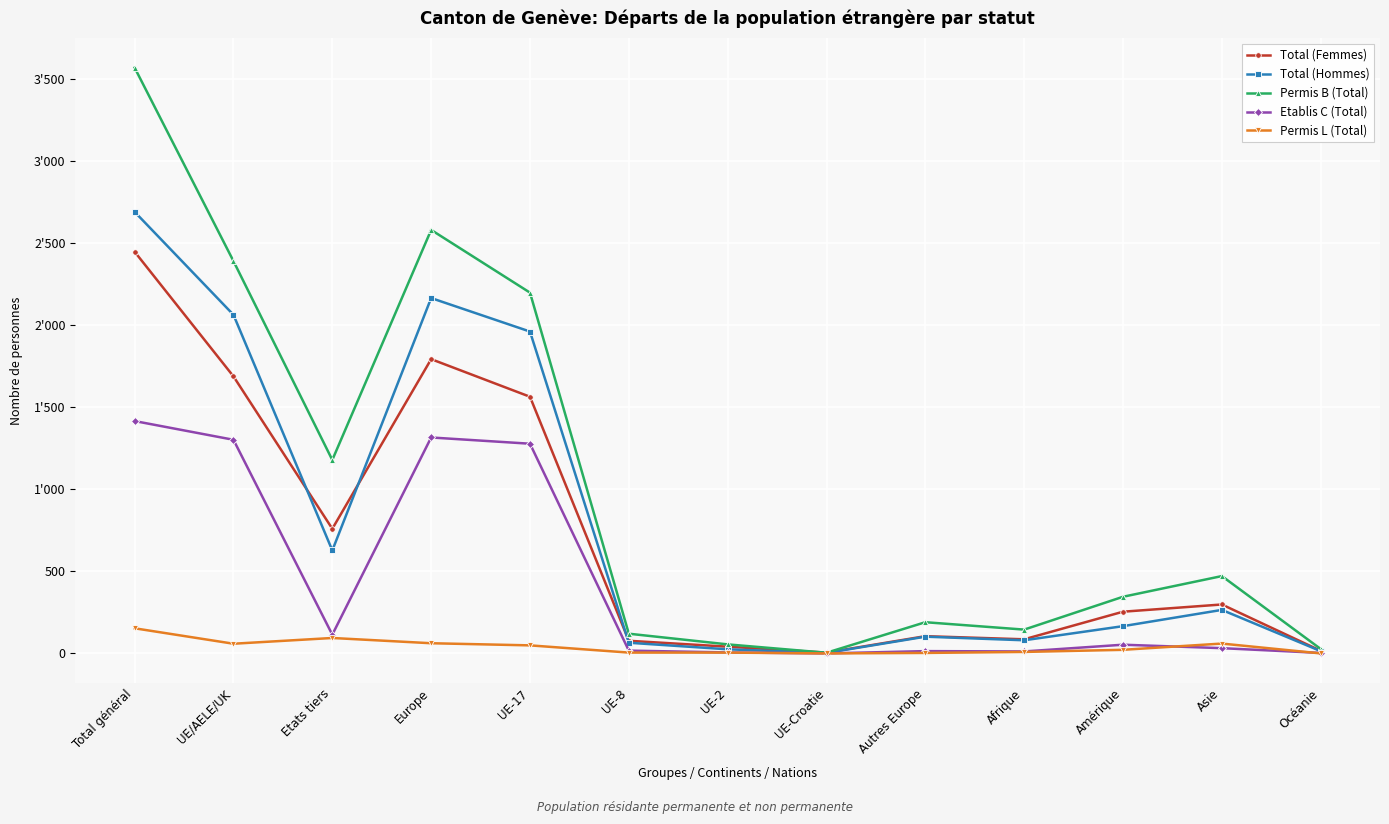

Does the chart display data point markers on the line(s)?

Yes